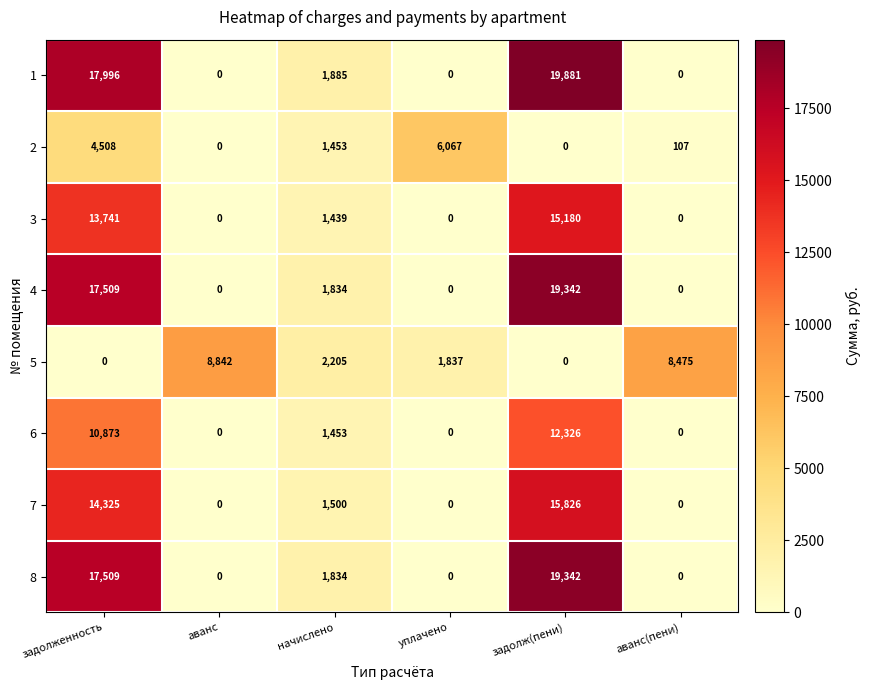

How many positive values does the 8 series have?

3